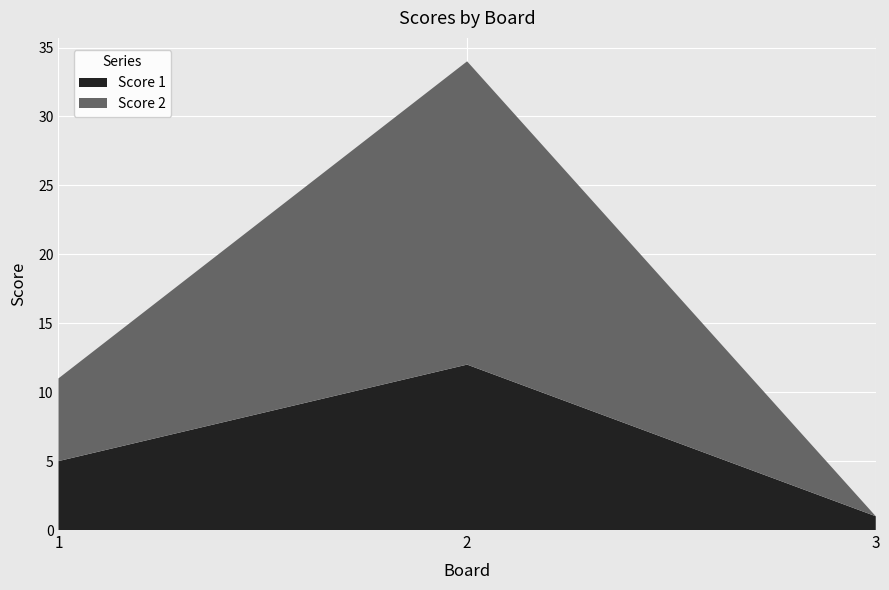

Reading right to left, list all the values displayed in this chart.

Score 1: 3=1	2=12	1=5
Score 2: 3=0	2=22	1=6